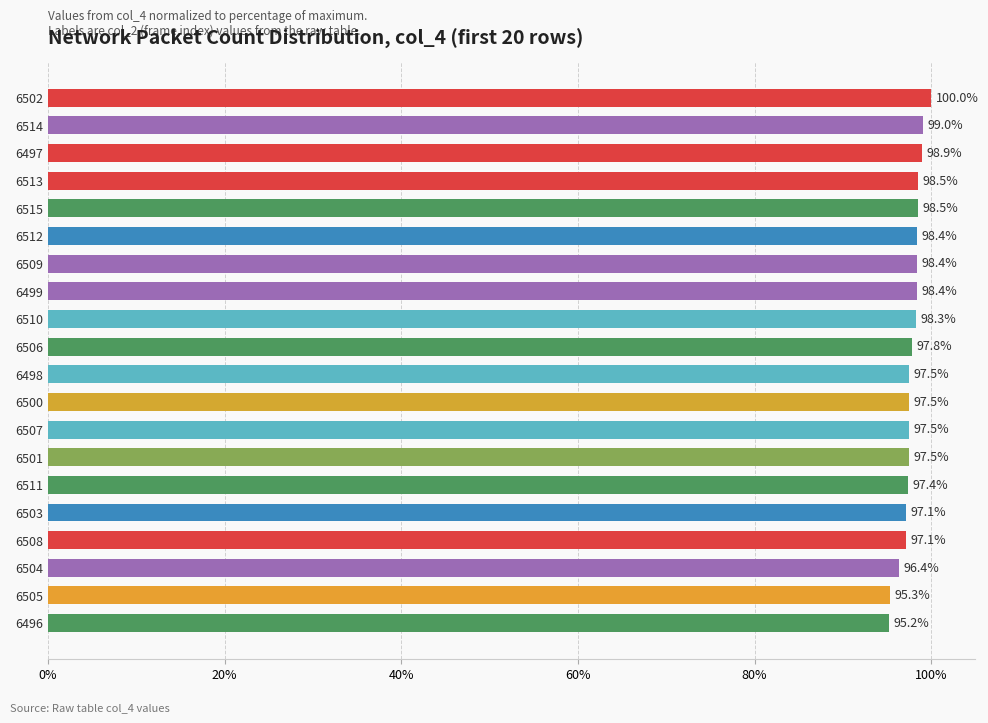

What is the smallest value displayed?

95.2